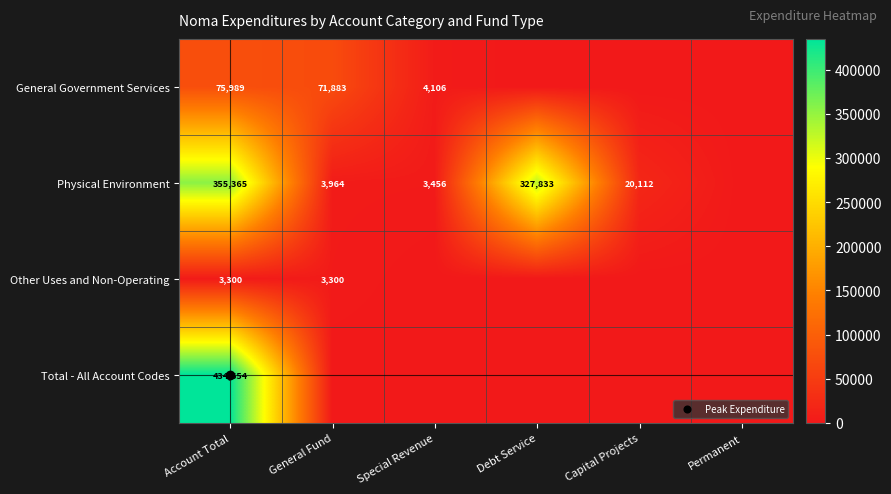

Which label corresponds to the largest value in the chart?

Account Total